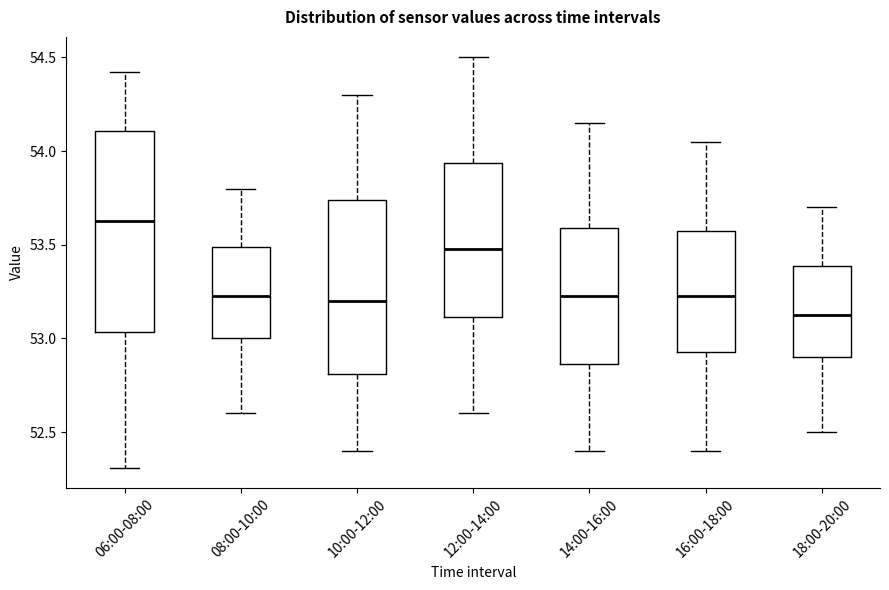

Where is the upper edge of the box for 18:00-20:00 on the y-axis? The values are not printed on the chart, so give them approximately, as read against the axis.

53.40